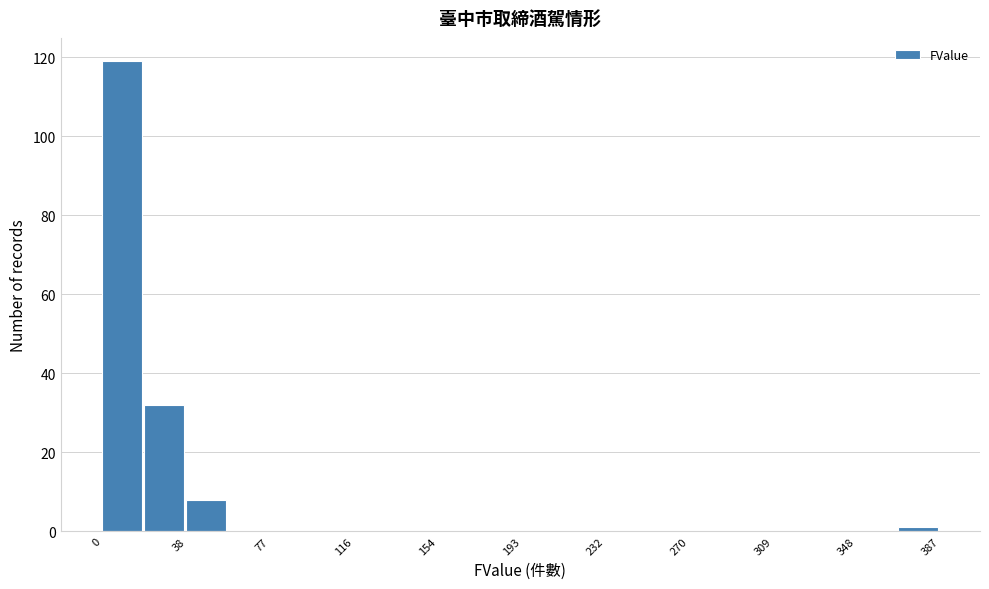

Around what value on the x-axis is the tallest bar? Give the approximate position of its centre, as read against the axis.

10